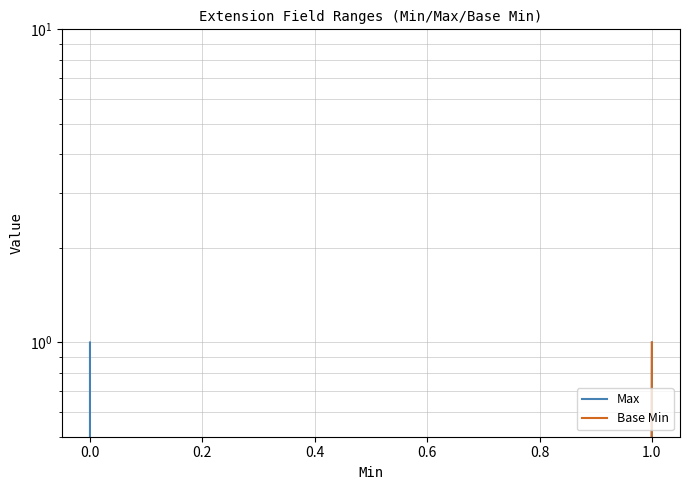

True or false: Base Min has more than 2 interior local peaks.

False